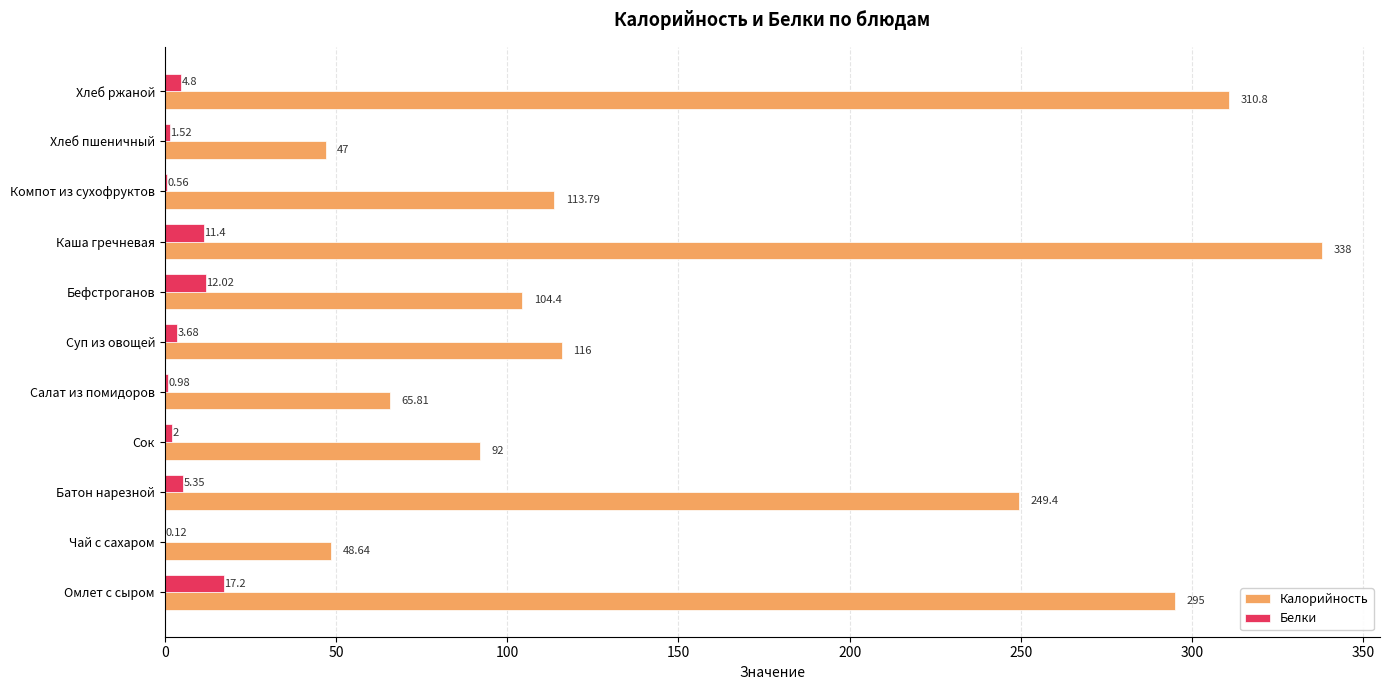

What is the sum of all Белки values?

59.6